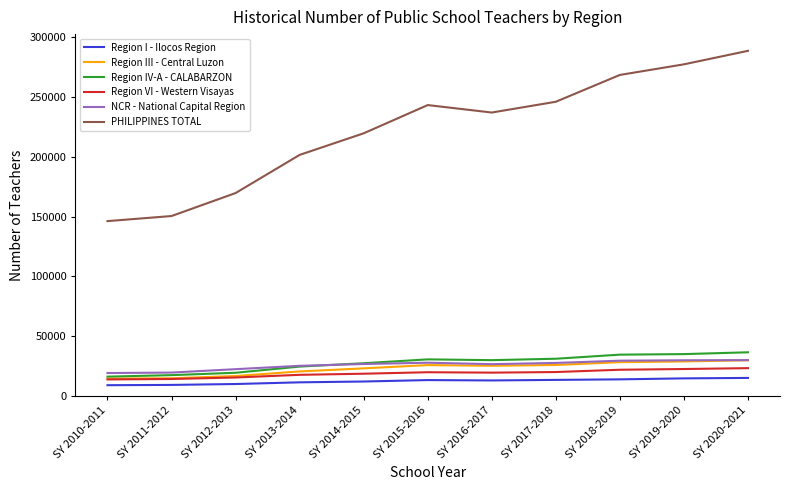

Which series has the largest range (max minus min)?

PHILIPPINES TOTAL